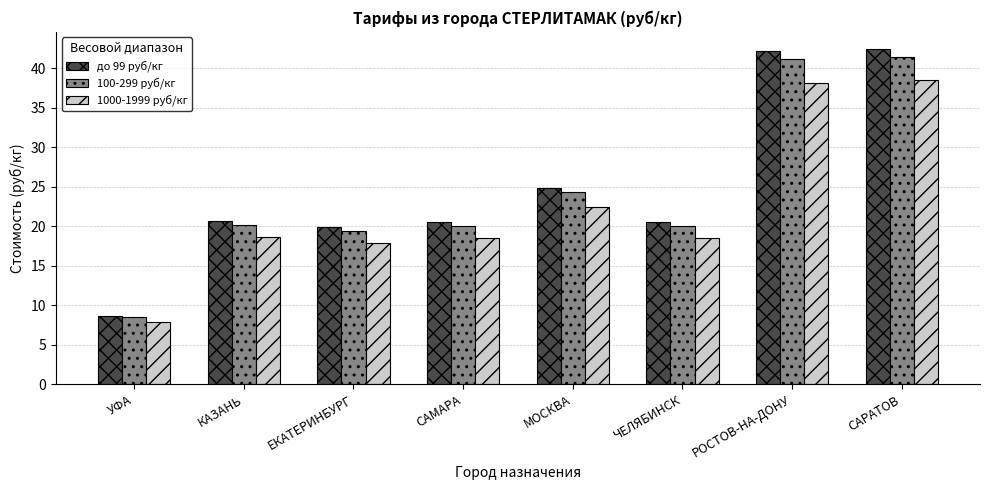

What is the maximum value for до 99 руб/кг?

42.5